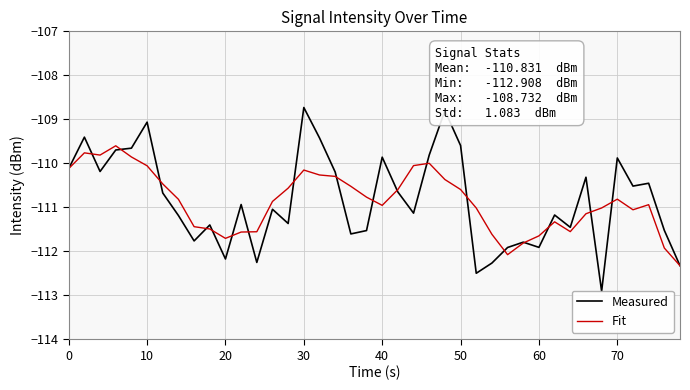

True or false: Fit has more than 2 interior local peaks.

True